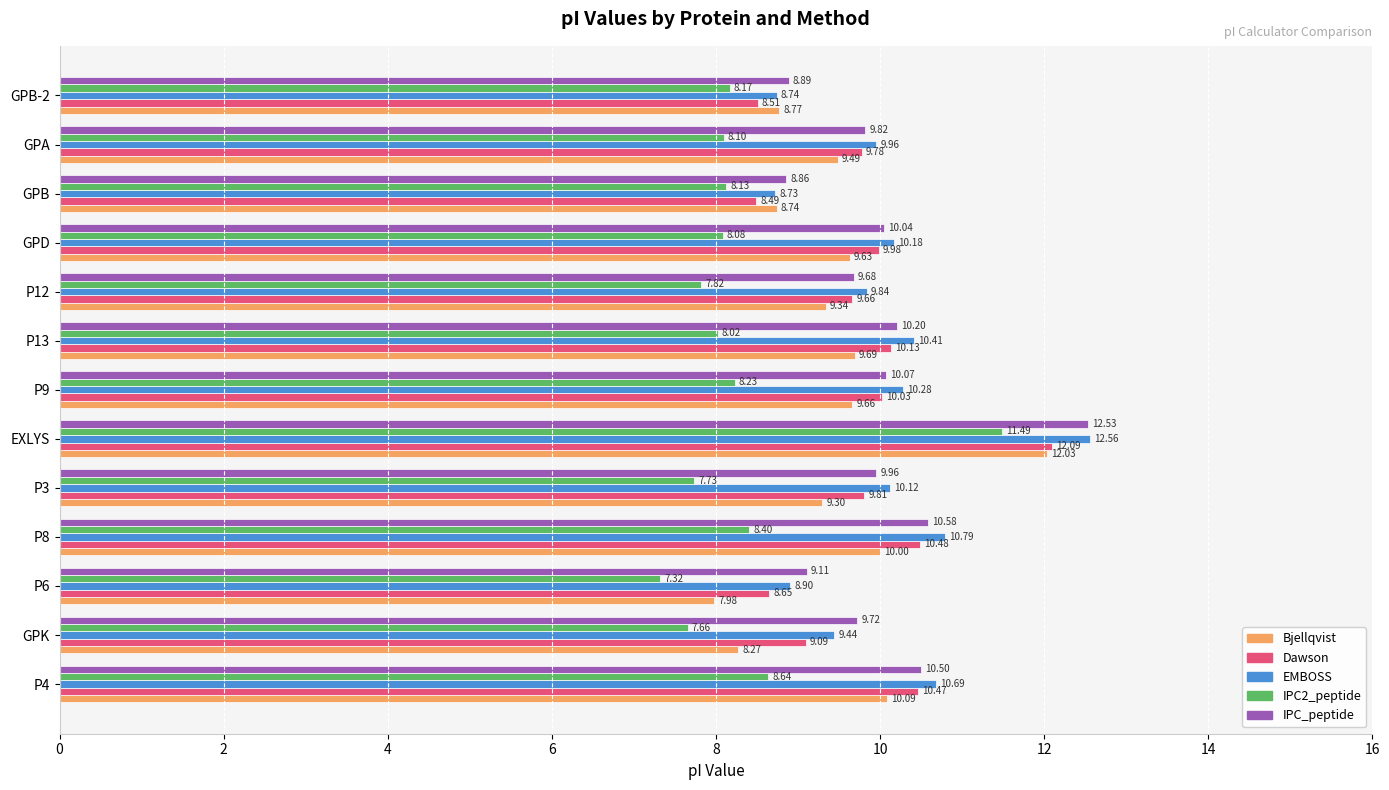

Is the value of EMBOSS at GPK greater than the value of IPC2_peptide at P8?

Yes